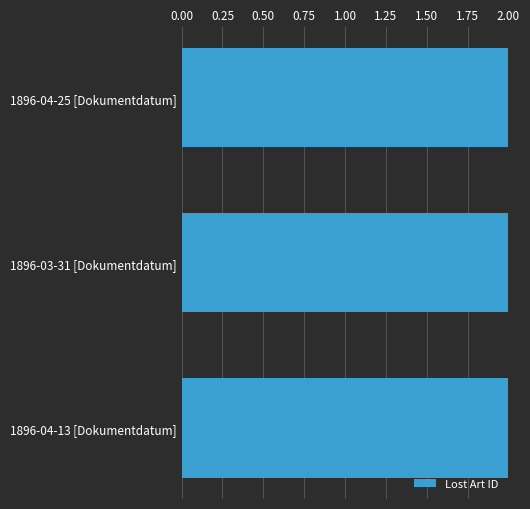

The chart shows a value of 2.0 at 1896-04-25 [Dokumentdatum]. True or false?

True